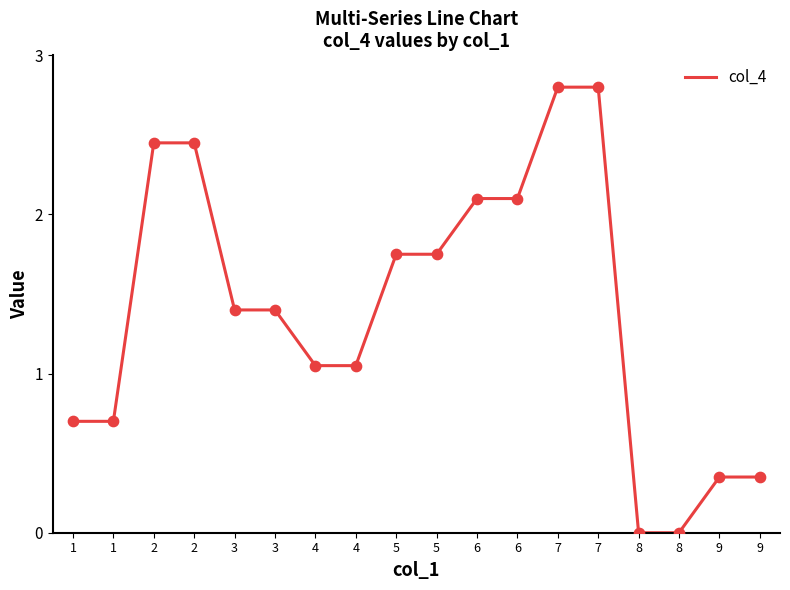

Between 5 and 6, which is larger?

6